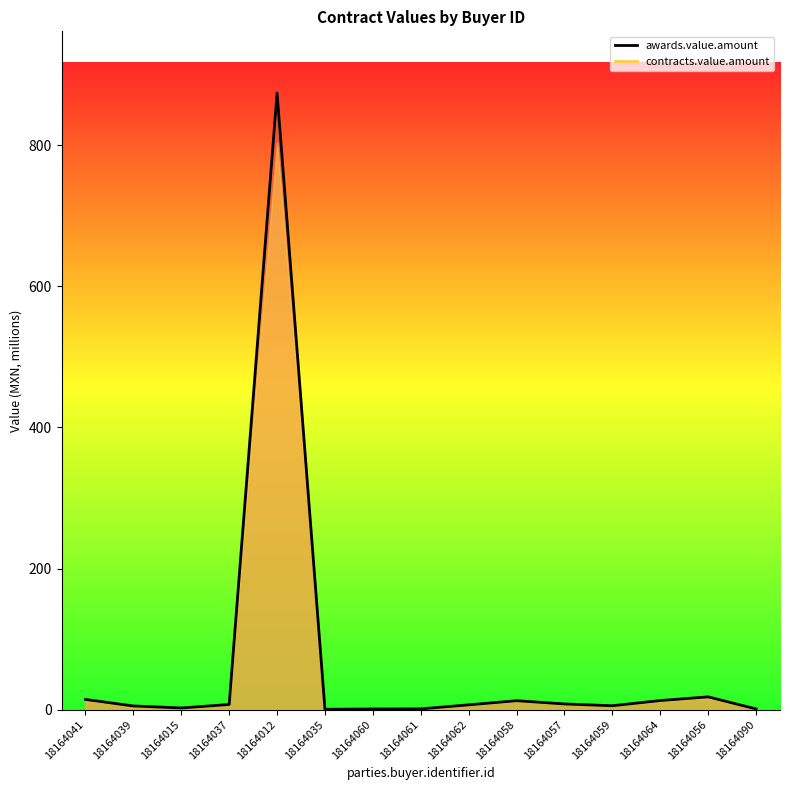

What is the difference between the maximum and second lowest values?

873.2